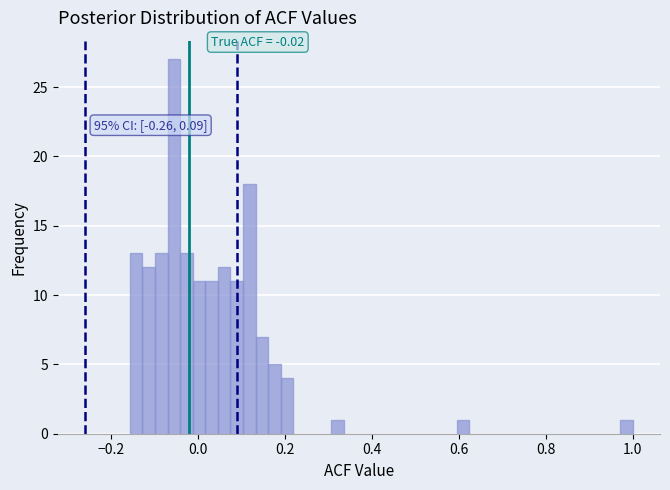

Read against the x-axis, roughly where is the centre of the tallest bar?

-0.06